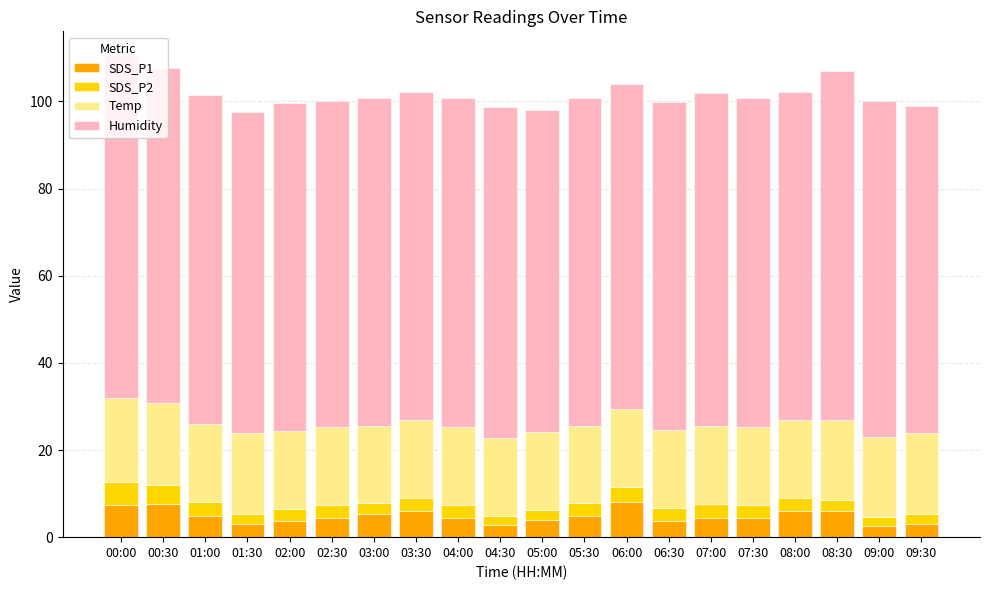

The SDS_P1 series shows 2.7 at 04:30. True or false?

True